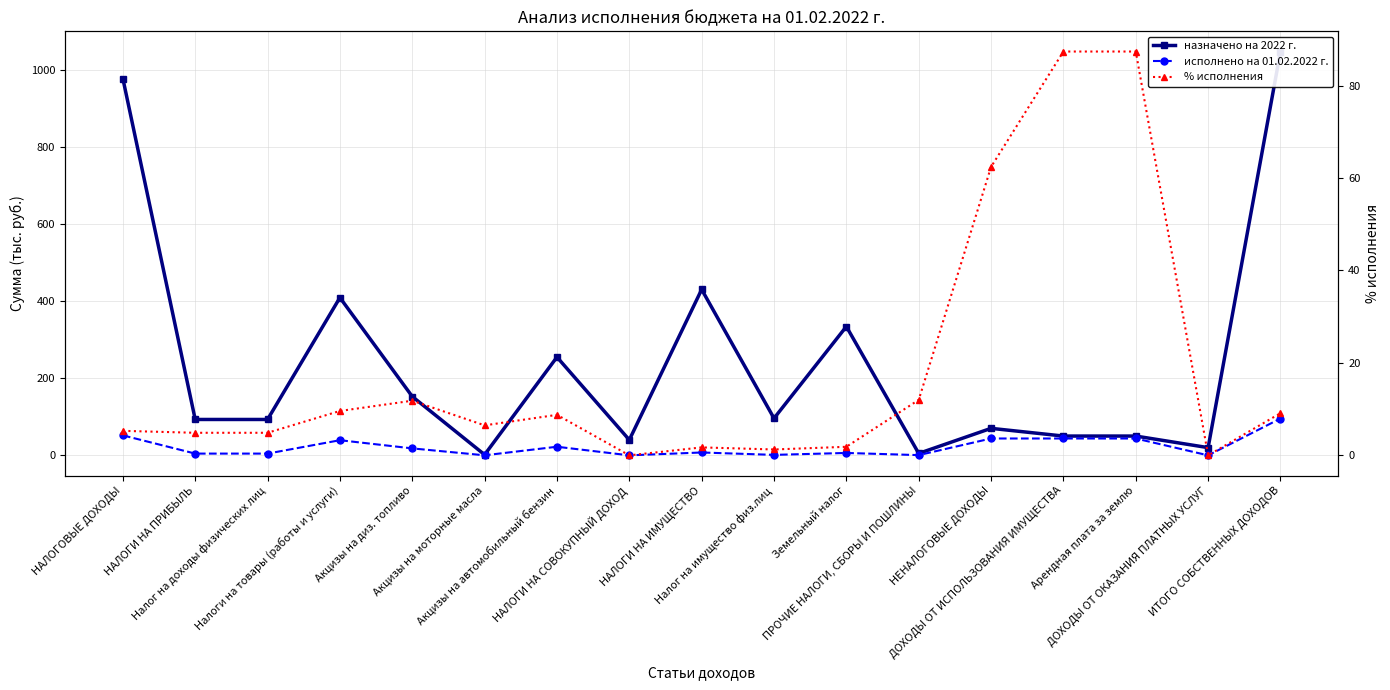

What is the sum of the назначено на 2022 г. values at НАЛОГОВЫЕ ДОХОДЫ and Акцизы на диз. топливо?

1129.4